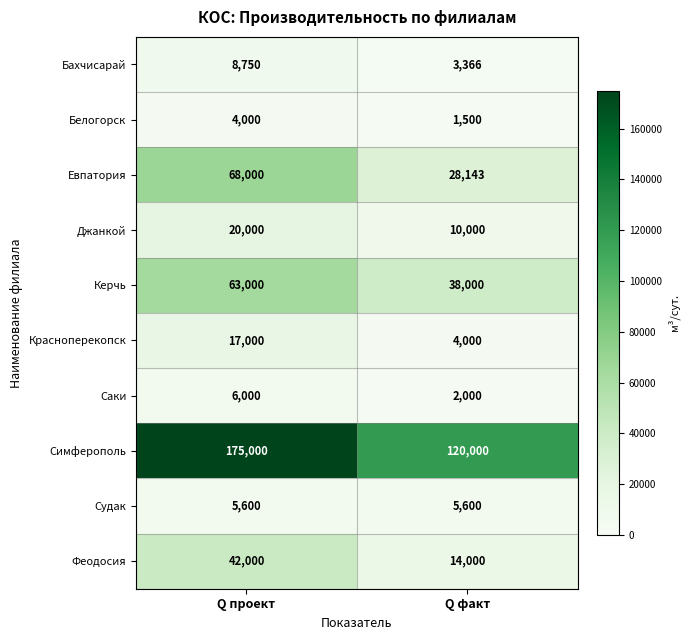

What is the maximum value for Белогорск?

4000